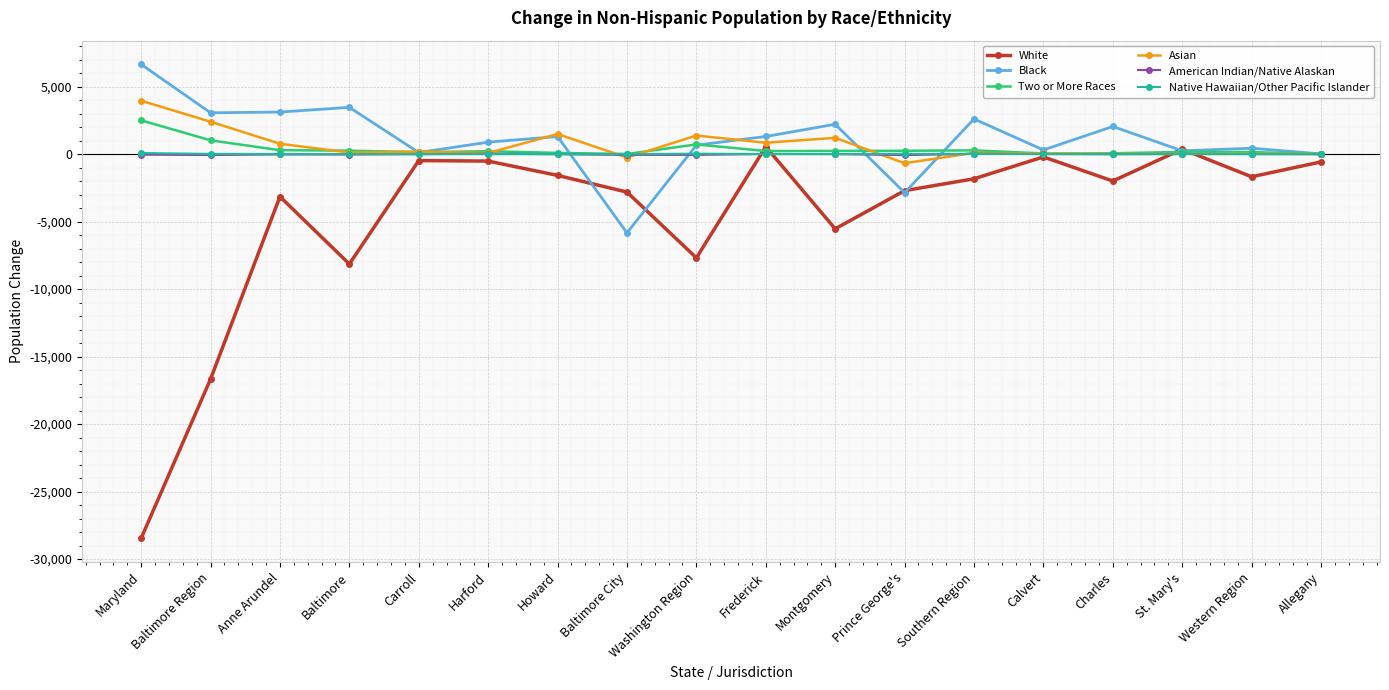

True or false: Asian and American Indian/Native Alaskan cross at least once.

True